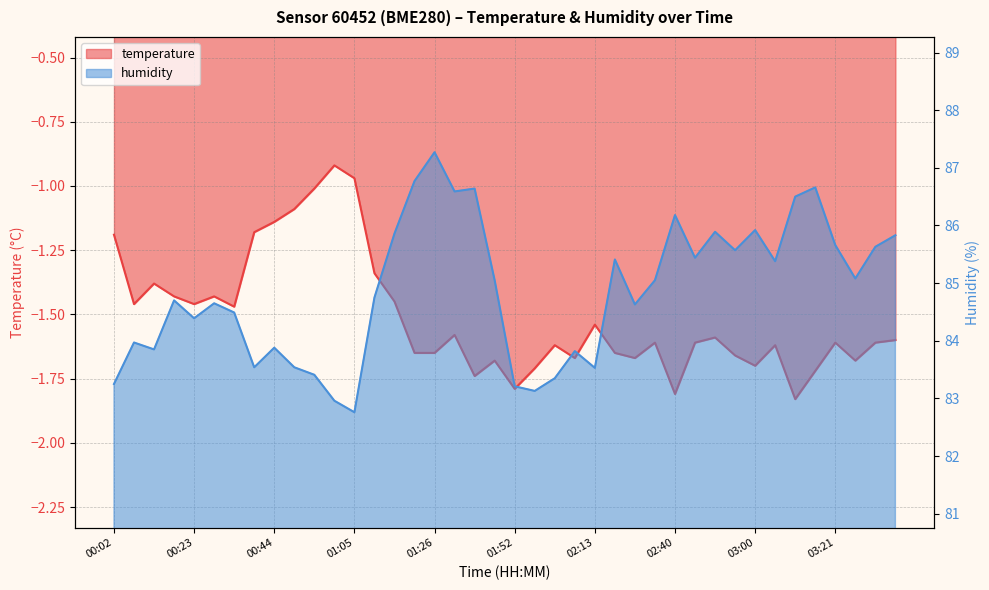

The value of humidity at 00:34 is 53.5. True or false?

False